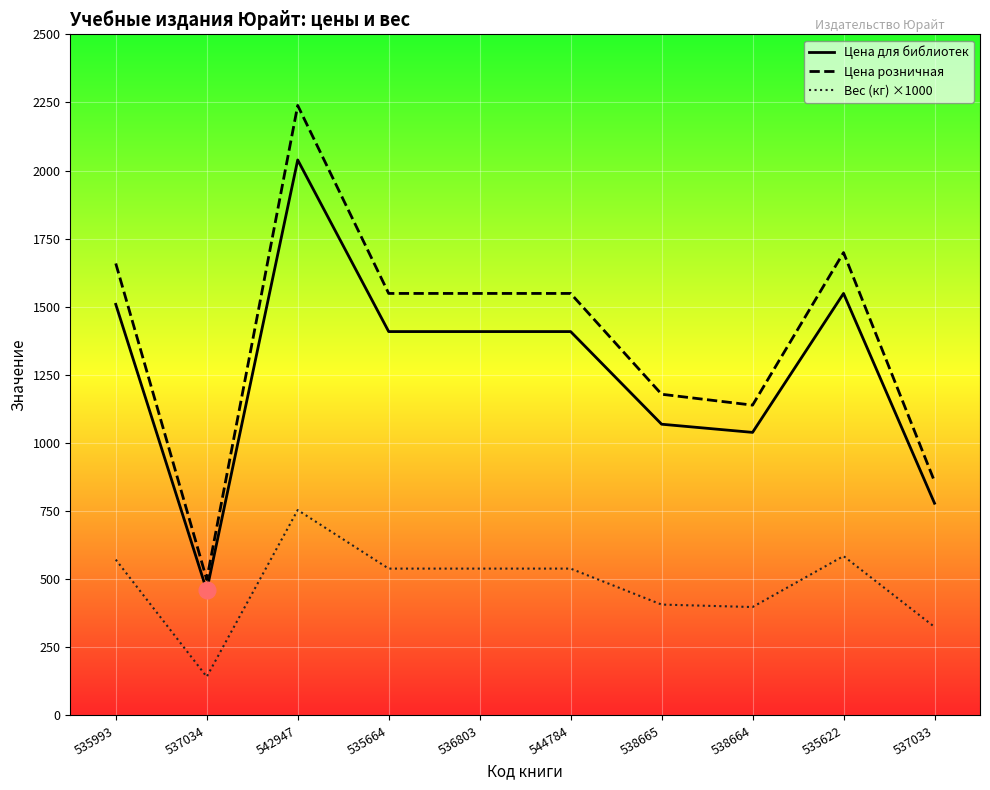

Where does the Цена для библиотек series first go above 1409?

535993